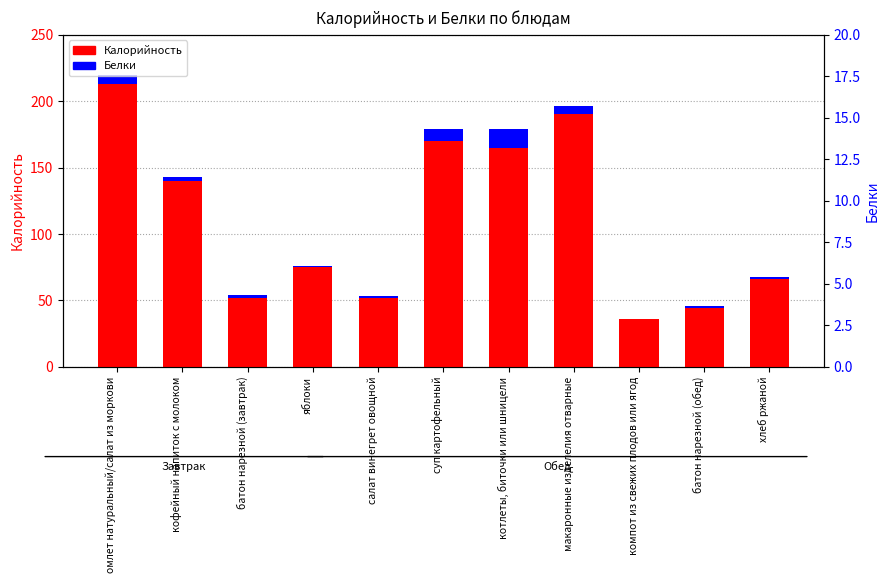

How many bars are there in total?

22